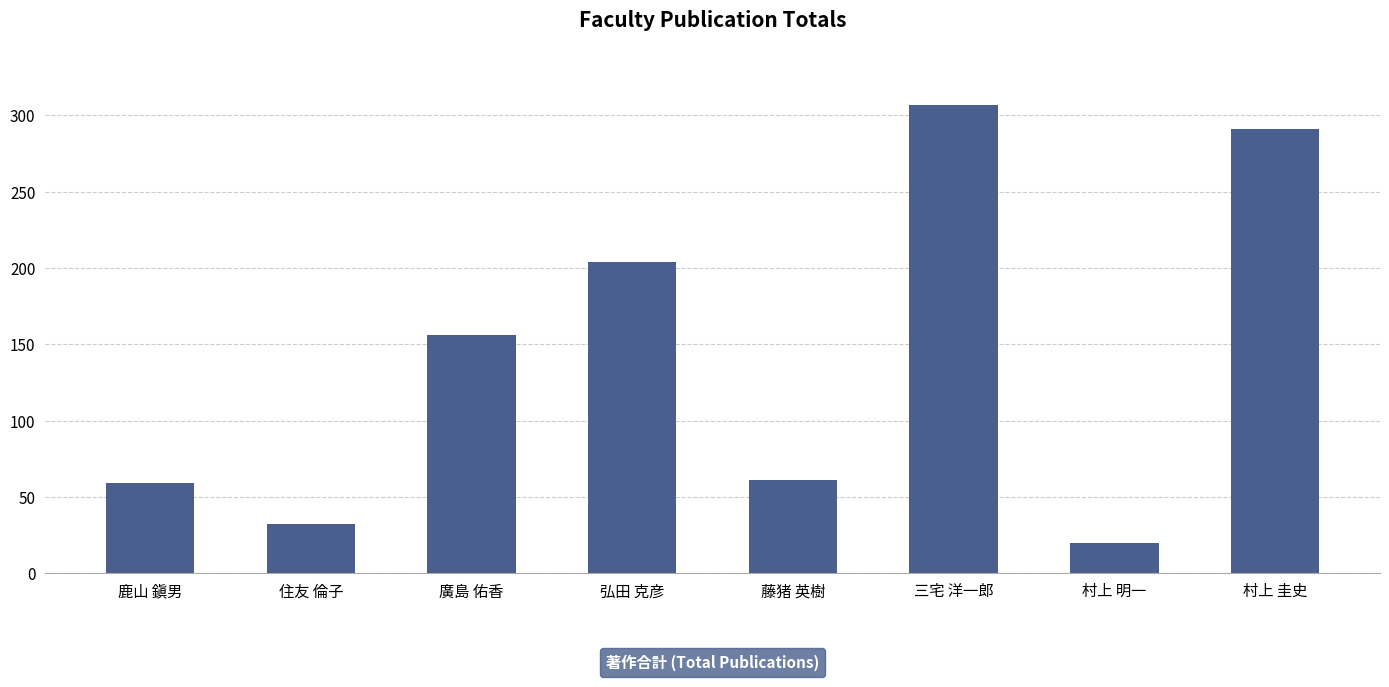

At which label is the value closest to 163?

廣島 佑香